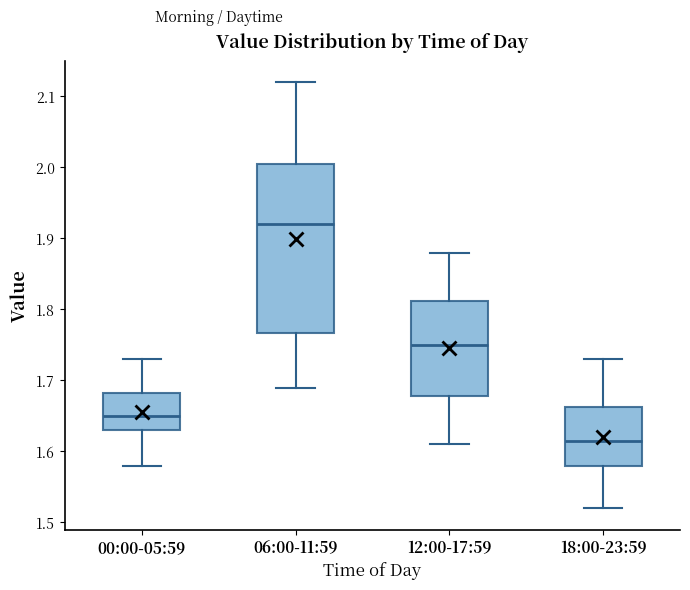

Reading left to right, transcribe this box plot: for each box, give where its median line is, the range the box spans, and where its two whiskers end, as read against the y-axis. The values are not printed on the chart, so give them approximately, as read against the axis.

00:00-05:59: median 1.65, box 1.63 to 1.68, whiskers 1.58 to 1.73
06:00-11:59: median 1.92, box 1.77 to 2.01, whiskers 1.69 to 2.12
12:00-17:59: median 1.75, box 1.68 to 1.81, whiskers 1.61 to 1.88
18:00-23:59: median 1.62, box 1.58 to 1.66, whiskers 1.52 to 1.73